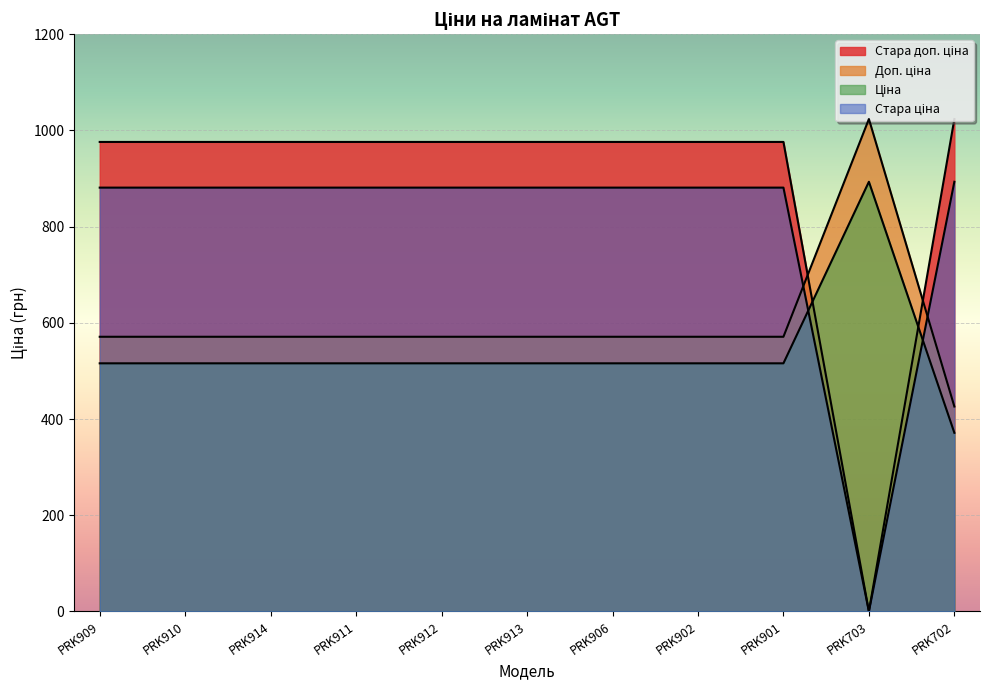

Which has a higher value, PRK911 or PRK910?

PRK911